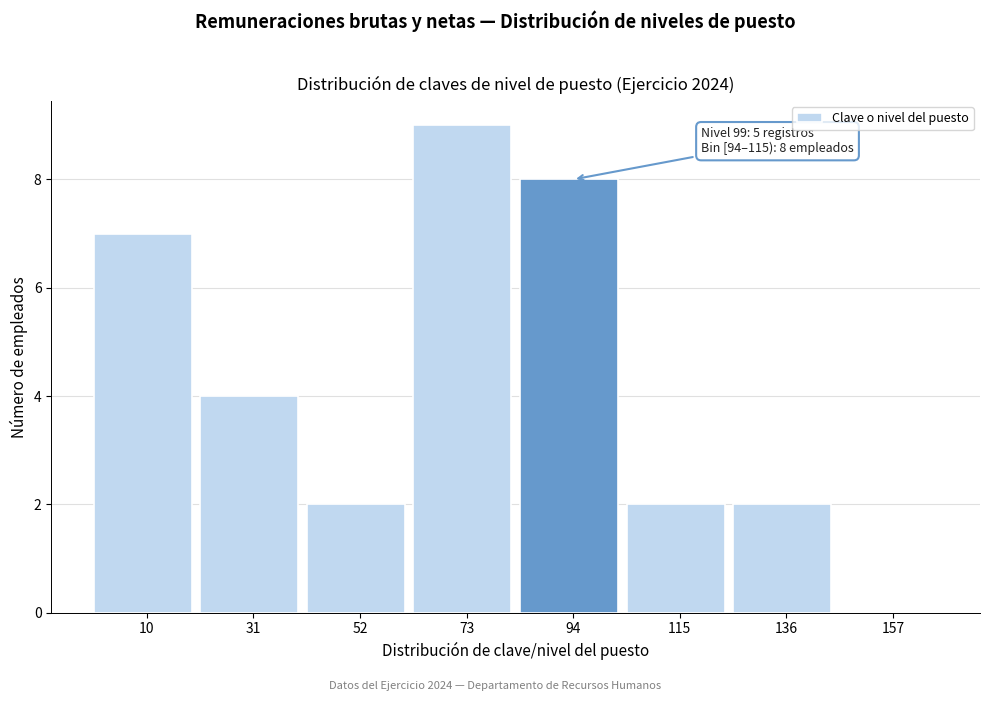

Reading left to right, what are all the values shown in this chart?

10=7	31=4	52=2	73=9	94=8	115=2	136=2	157=0